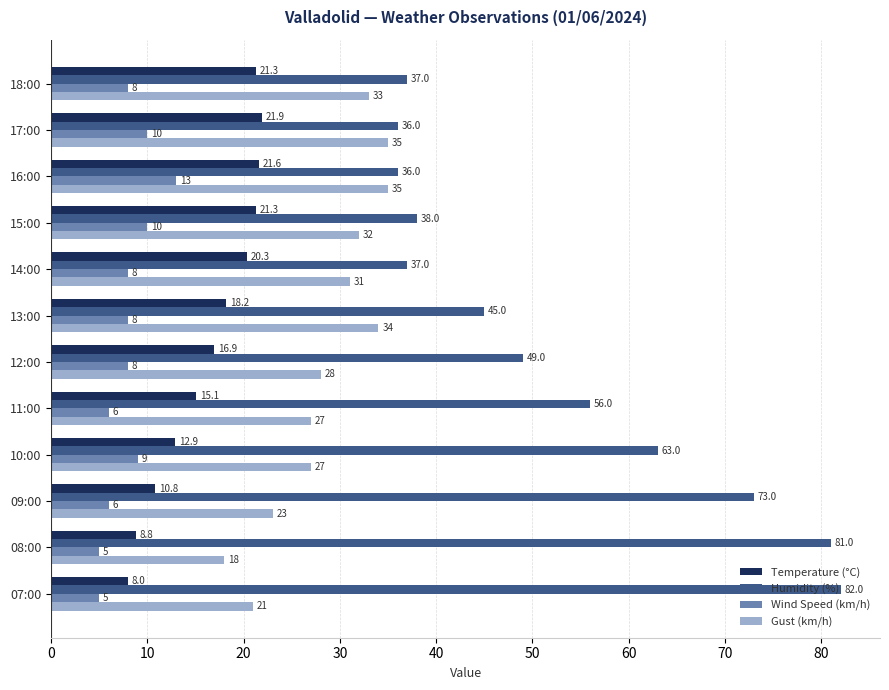

At which category is the sum across all series the highest?

07:00